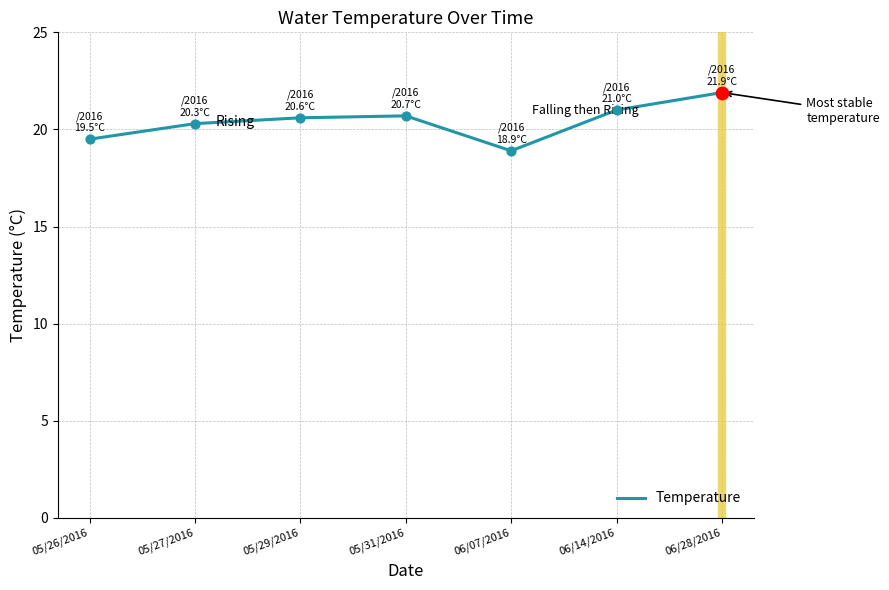

Between 05/26/2016 and 05/27/2016, which is larger?

05/27/2016